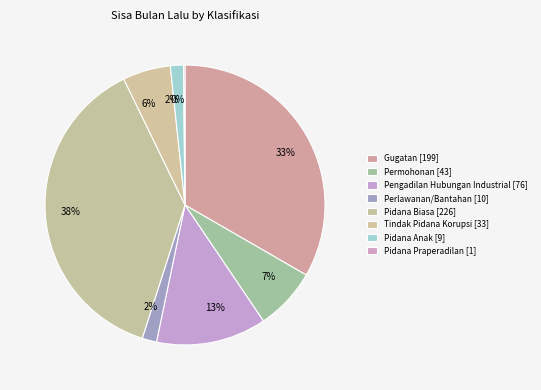

Count the number of slices in the pie.

8